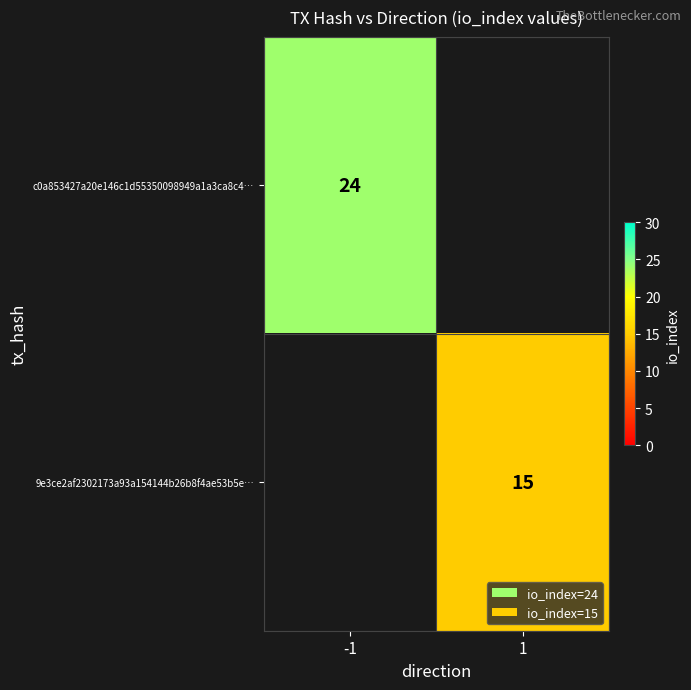

True or false: c0a853427a20e146c1d55350098949a1a3ca8c4… has a value of 31.6 at -1.

False